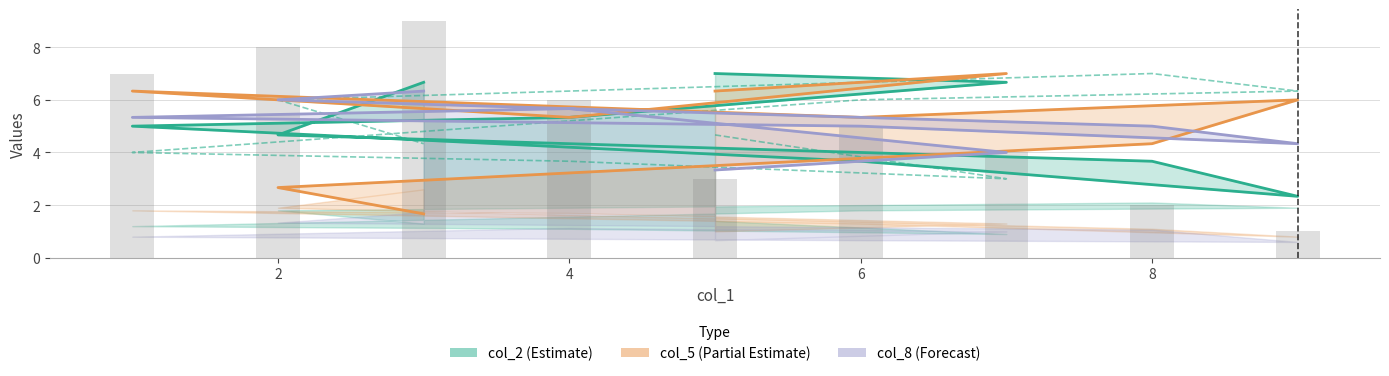

Reading left to right, extract all data points from this chart.

col_2 (Estimate): 7.0	6.7	5.3	5.0	3.7	2.3	3.7	4.7	6.7
col_5 (Partial Estimate): 6.3	7.0	5.3	6.3	5.3	6.0	4.3	2.7	1.7
col_8 (Forecast): 3.3	4.0	5.7	5.3	5.0	4.3	5.0	6.0	6.3